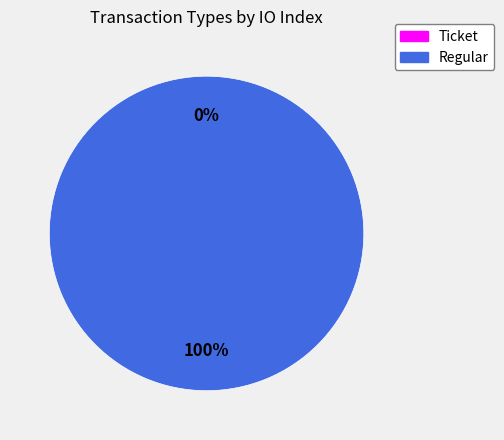

How many segments does this pie chart have?

2